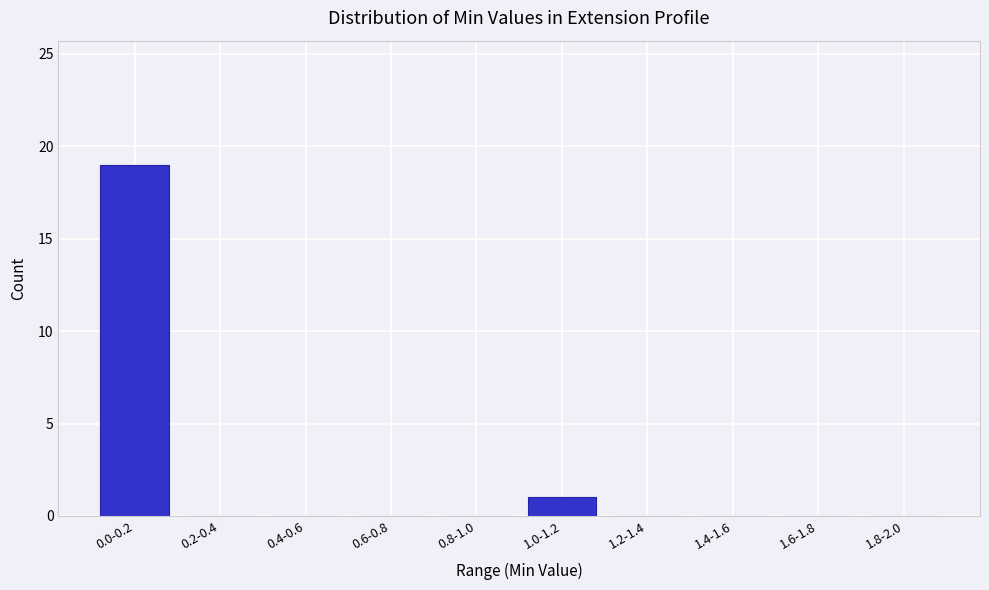

Reading left to right, what are all the values shown in this chart?

0.0-0.2=19	0.2-0.4=0	0.4-0.6=0	0.6-0.8=0	0.8-1.0=0	1.0-1.2=1	1.2-1.4=0	1.4-1.6=0	1.6-1.8=0	1.8-2.0=0